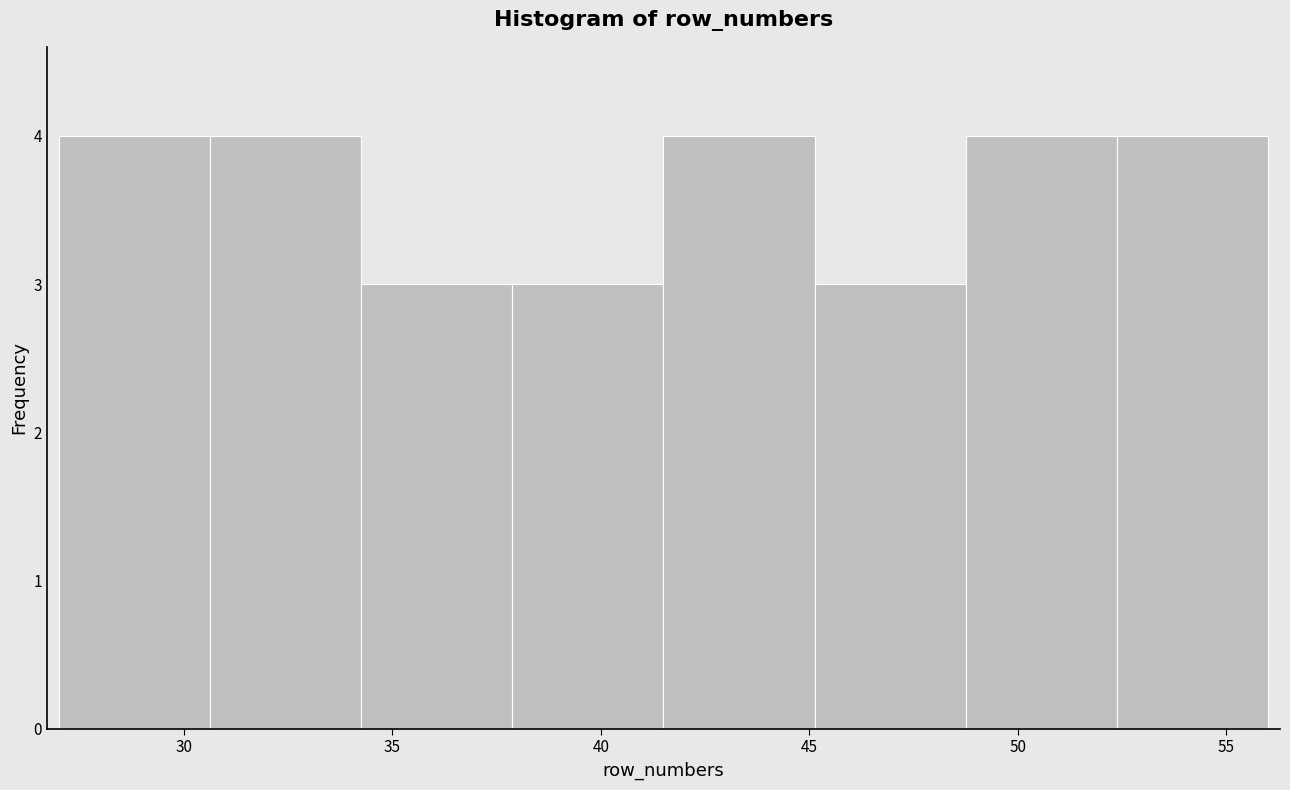

How tall is the bar that spans 45.0 to 49.0 on the x-axis? Neither the bar edges nor the heights are printed on the chart, so give them approximately, as read against the axes.

3